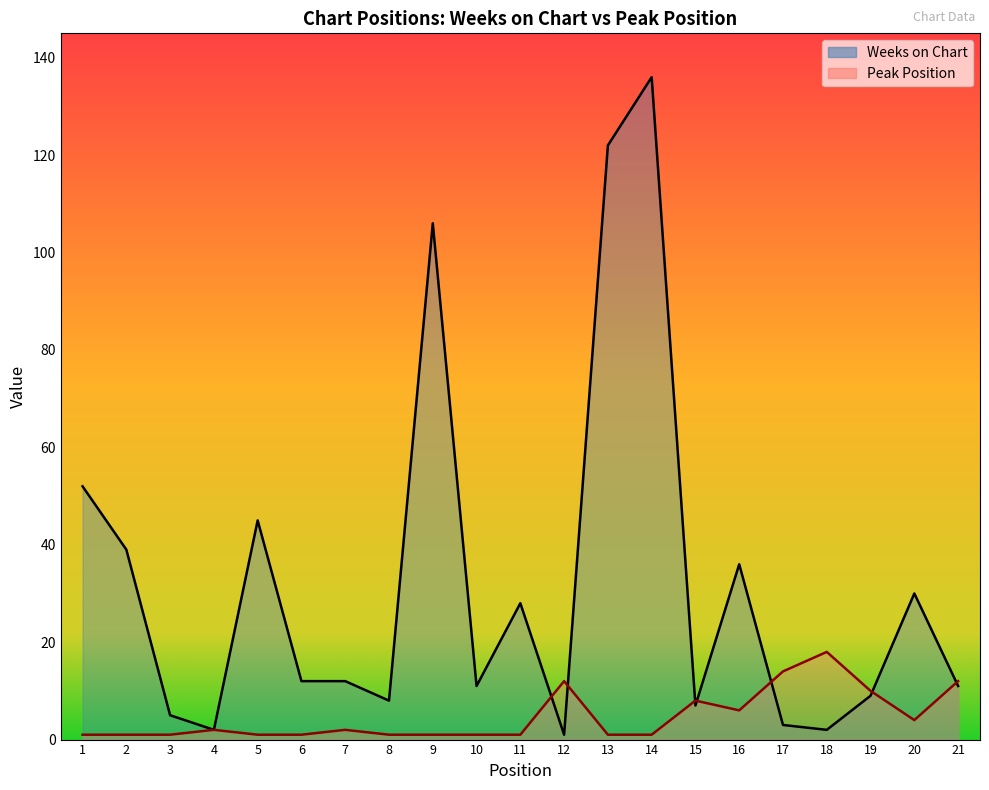

How many interior local peaks does the Weeks on Chart series have?

6